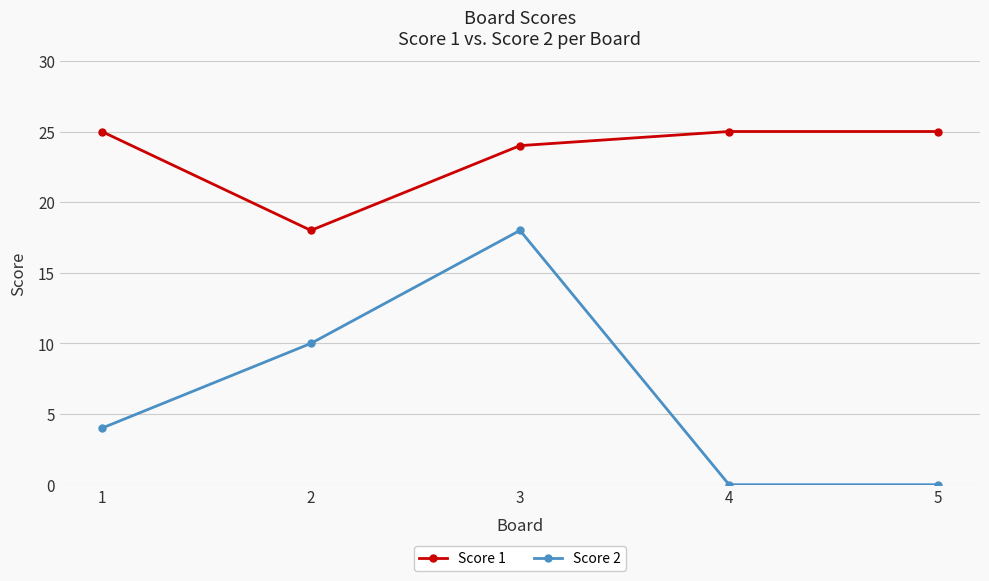

Is it true that Score 1 equals 5 at 3?

False